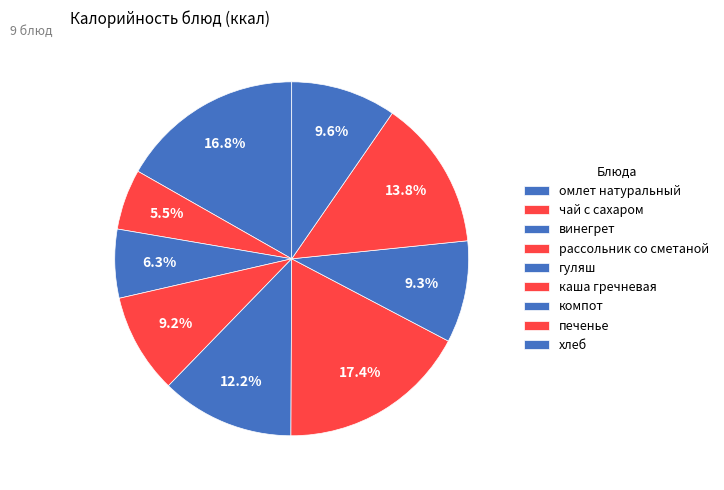

How many slices are in this pie chart?

9